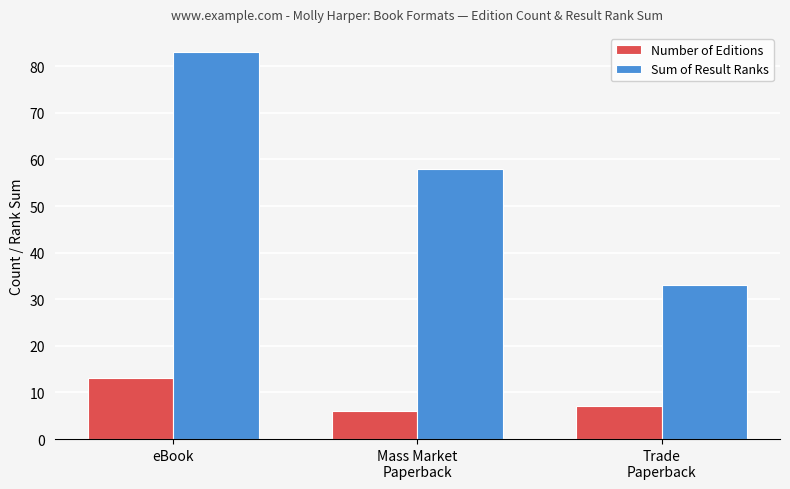

What position from the left is Mass Market
Paperback?

2